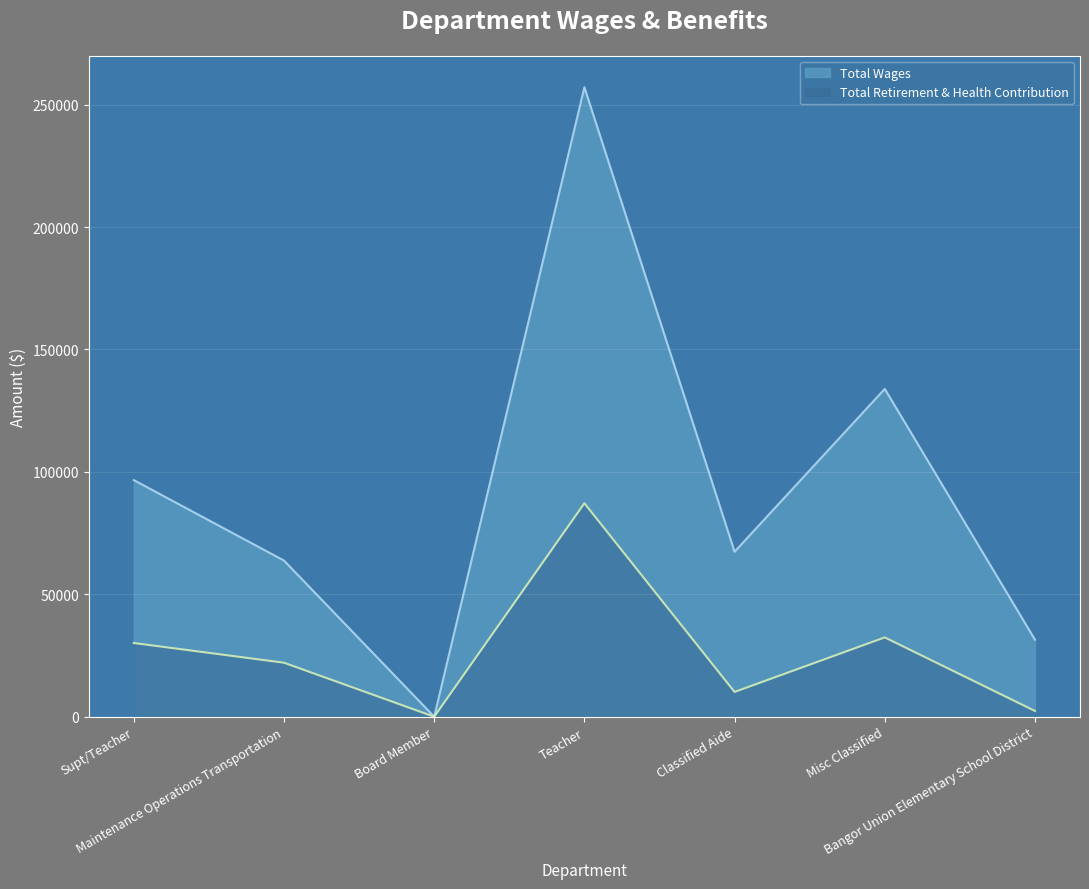

Where is Total Wages nearest to the value 128543?

Misc Classified